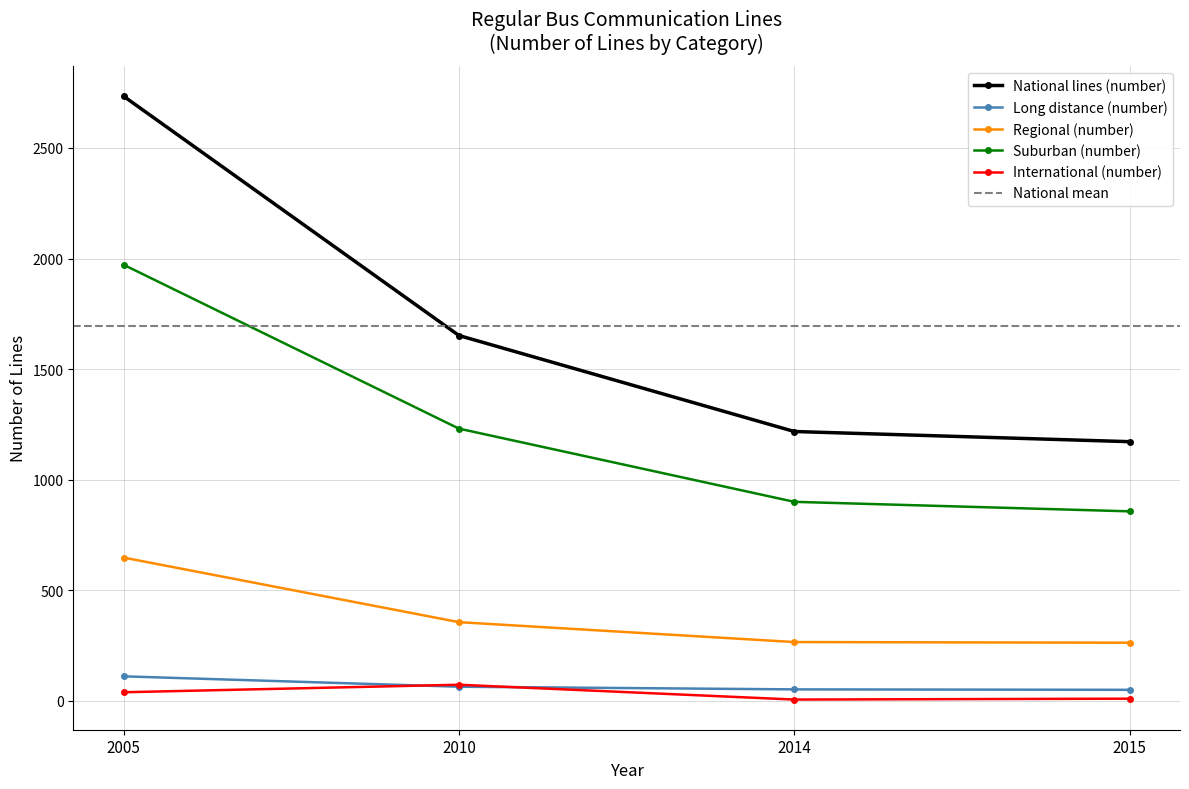

Reading left to right, transcribe all the data shown in this chart.

National lines (number): 2734	1652	1218	1172
Long distance (number): 111	64	52	50
Regional (number): 648	356	266	263
Suburban (number): 1972	1231	900	857
International (number): 39	73	6	10